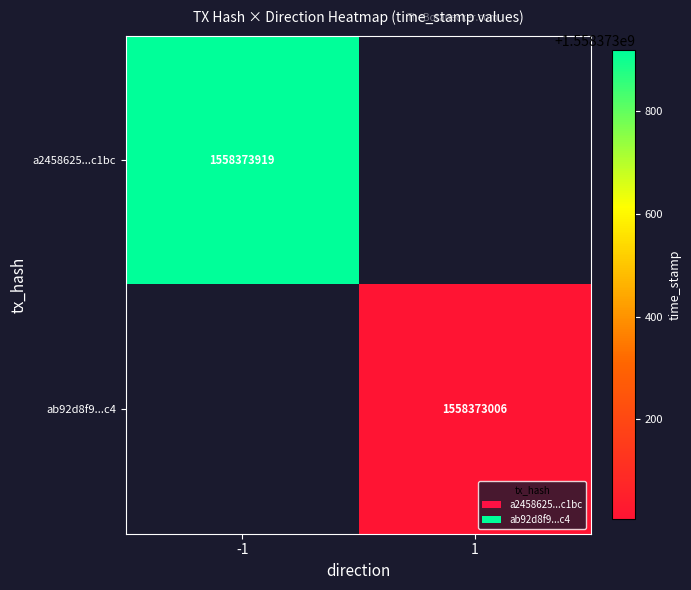

Is the value of a2458625220b7fe48270ab70b43f1bf69c0c1bc at time_stamp greater than the value of ab92d8f9ac37edaa34b0e1db737aebb8e7c60c4 at direction?

Yes